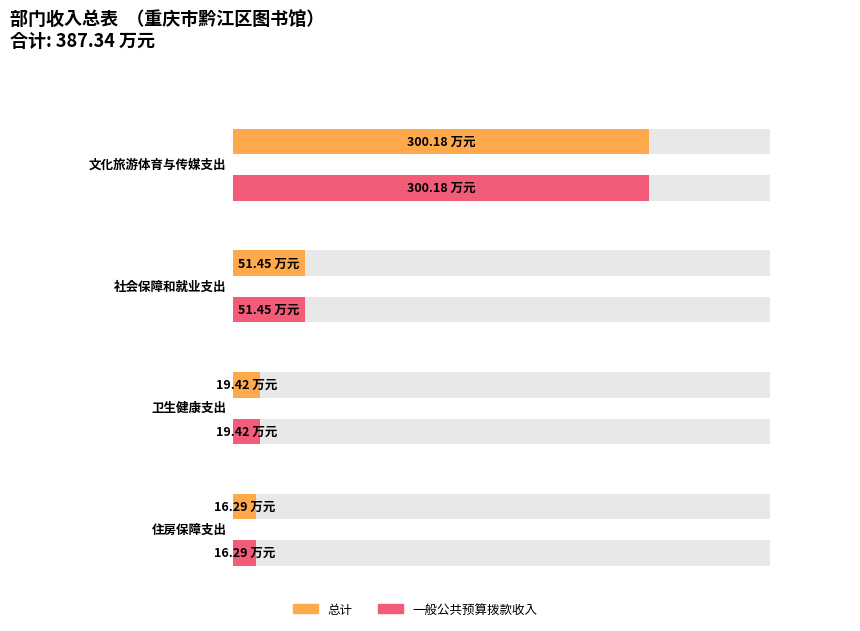

What is the sum of all 一般公共预算拨款收入 values?

387.3